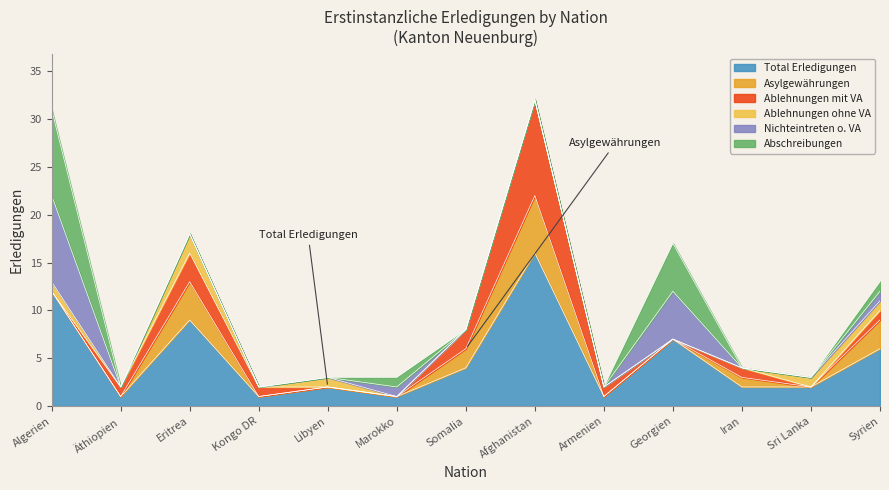

At Sri Lanka, list the series in order from smallest to largest.

Asylgewährungen, Ablehnungen mit VA, Nichteintreten ohne VA, Abschreibungen, Ablehnungen ohne VA, Total Erledigungen